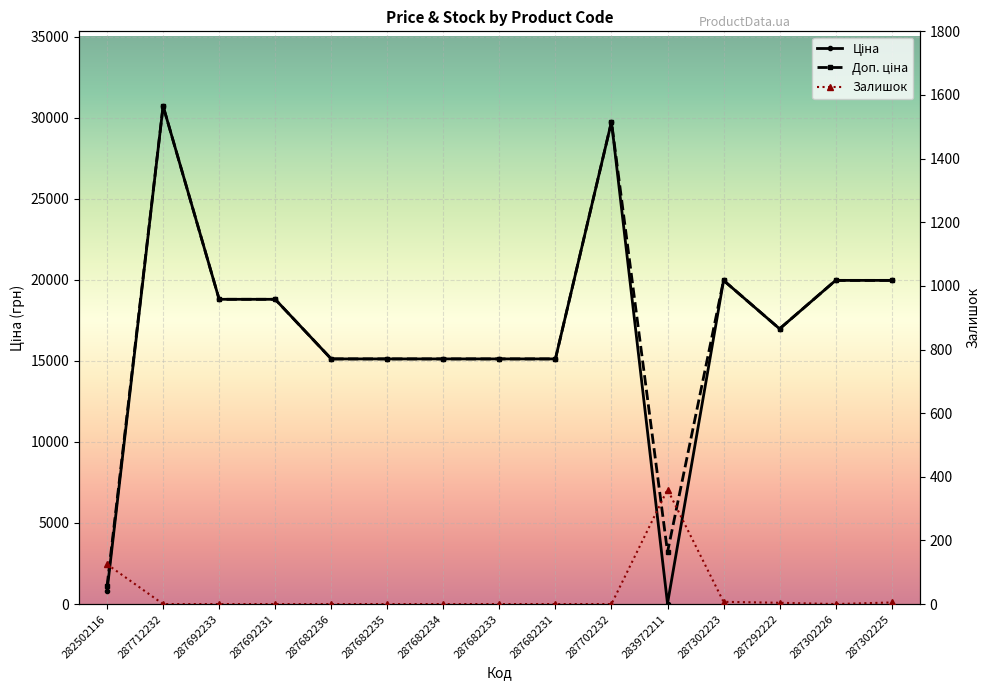

The Ціна series shows 6935.4 at 287682236. True or false?

False